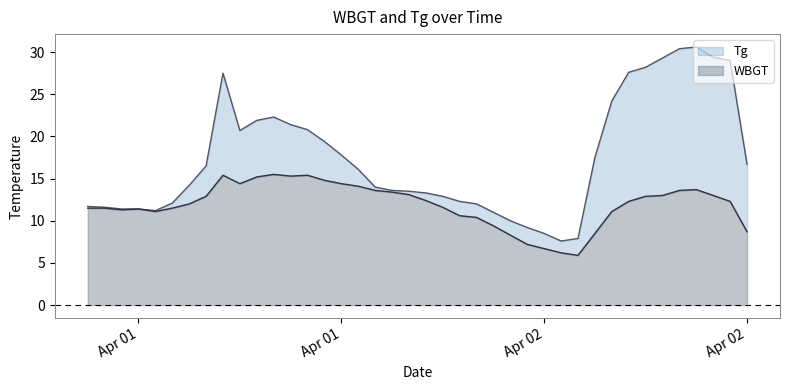

What is the highest value of the WBGT series?

15.5